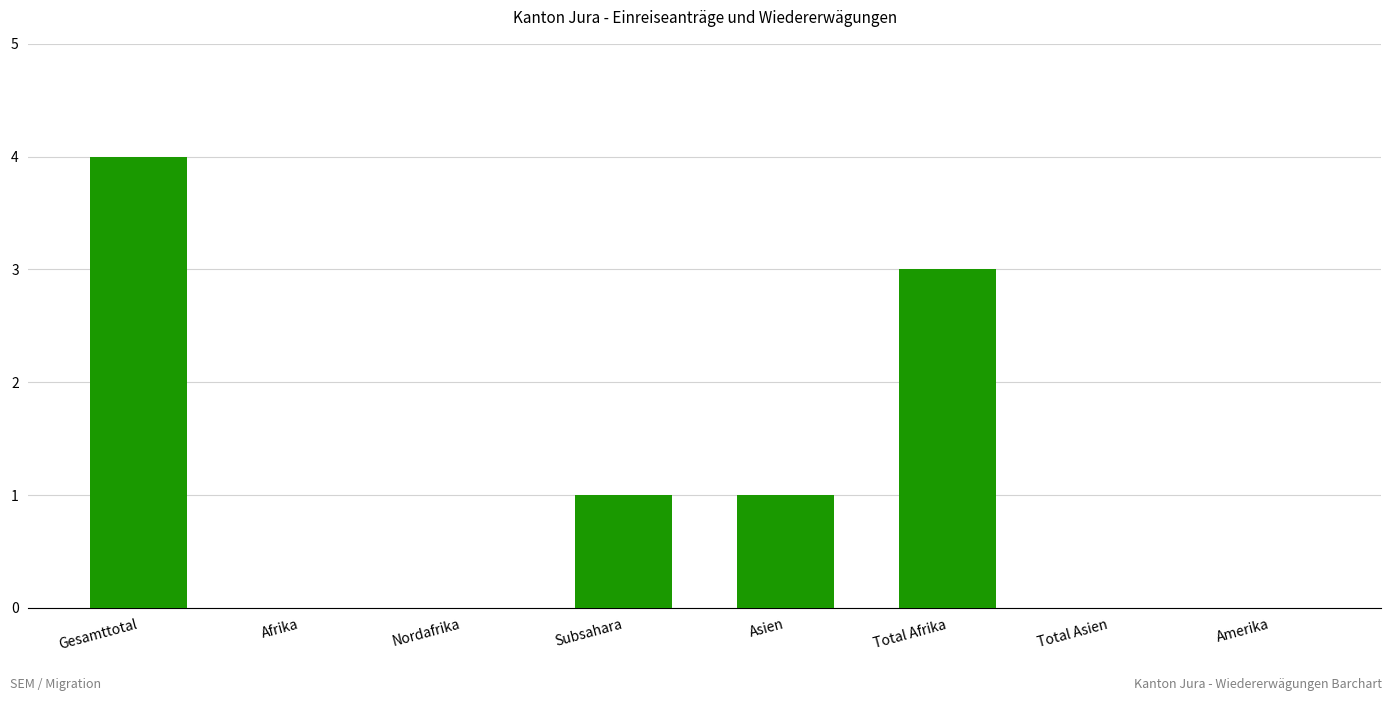

Reading right to left, what are all the values shown in this chart?

0	0	3	1	1	0	0	4